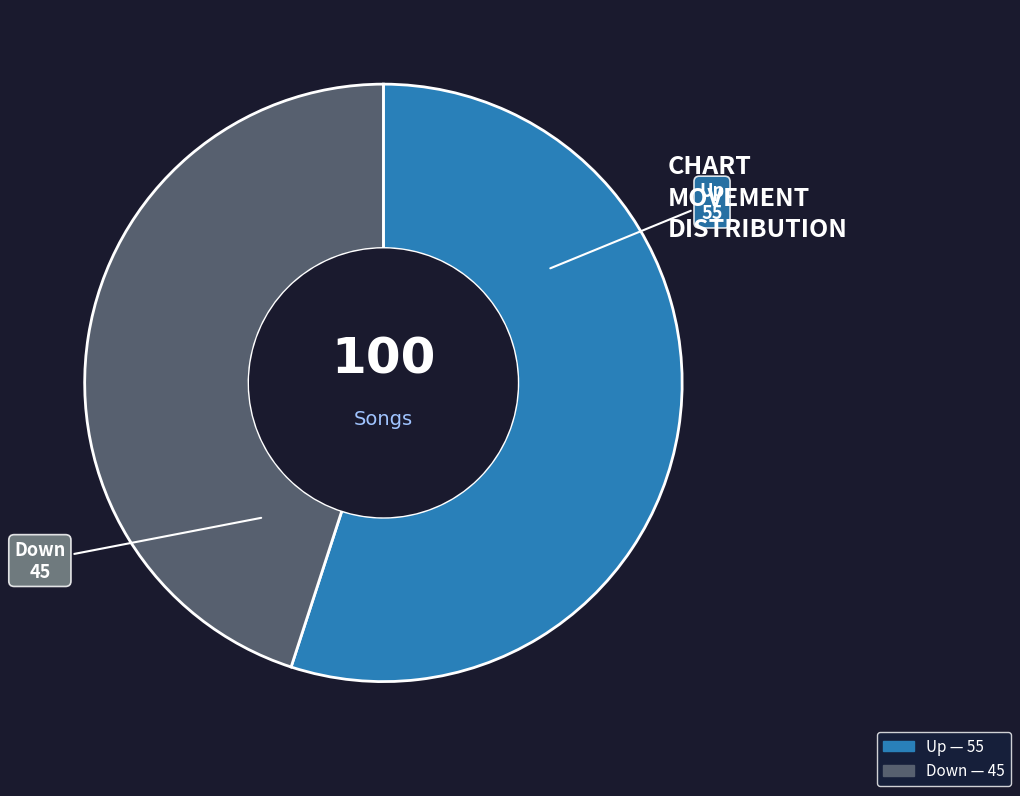

Count the number of slices in the pie.

2